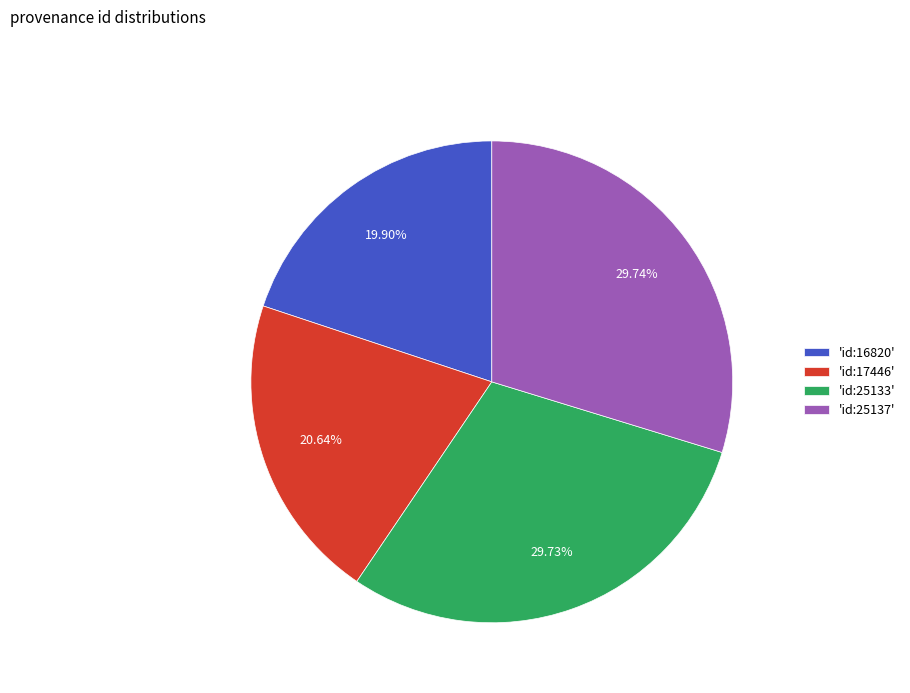

Does 'id:25133' represent more than half of the total?

No